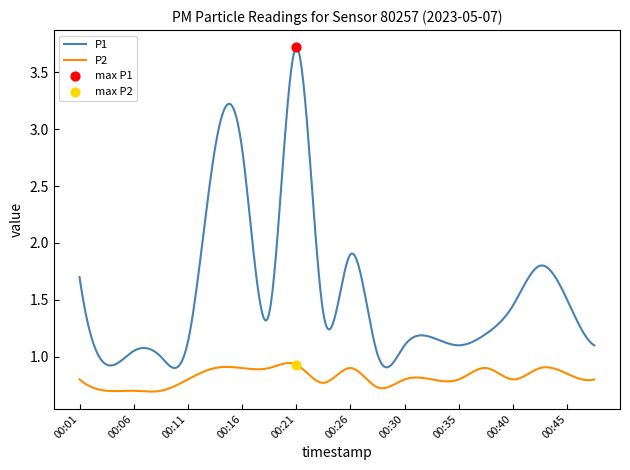

Which series has the largest total across all categories?

P1